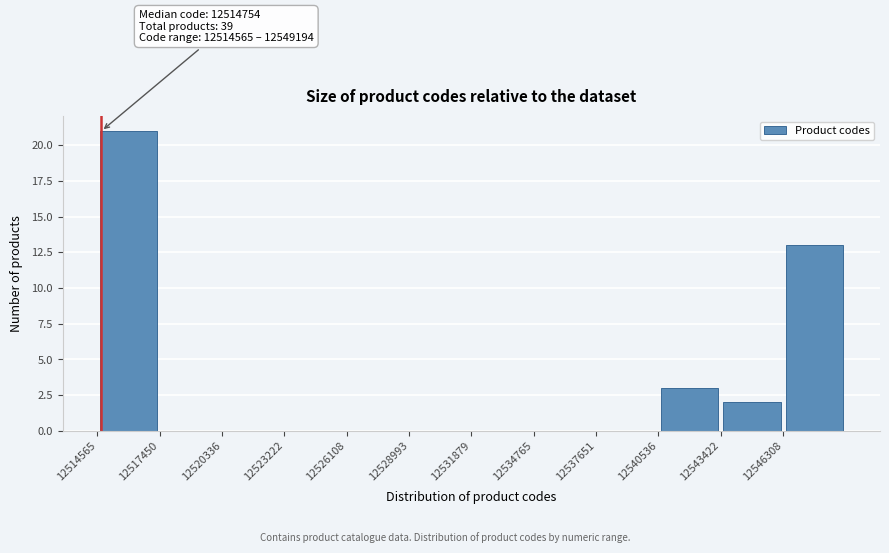

Which range on the x-axis has the tallest bar?

12514500 to 12517500